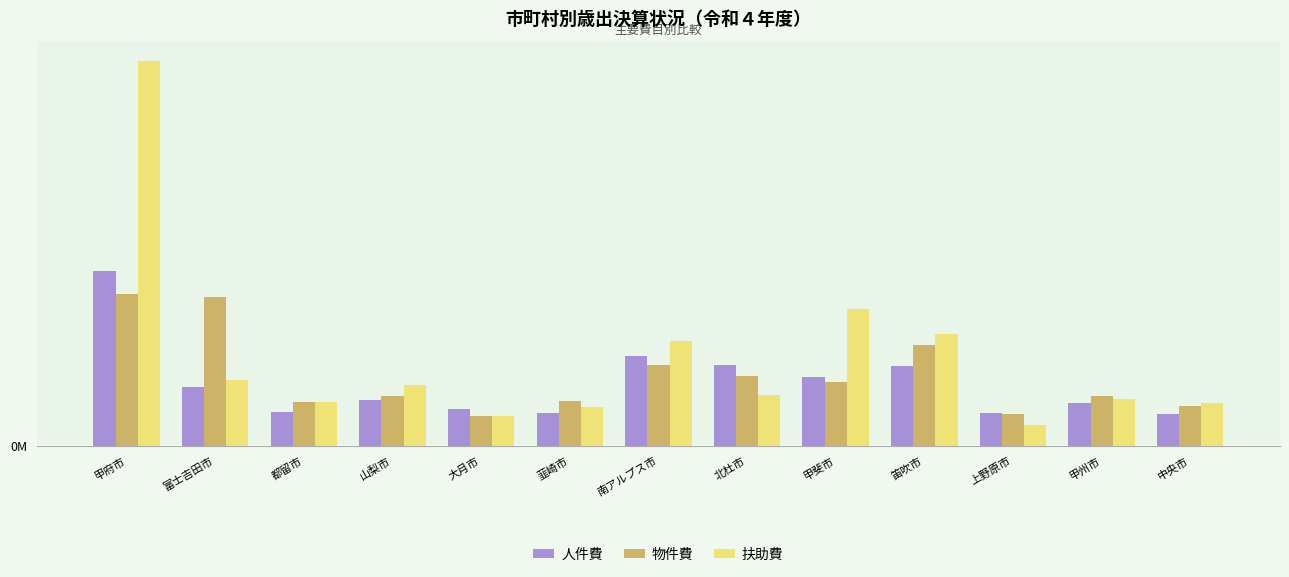

Which series changed the most between 甲府市 and 甲州市?

扶助費